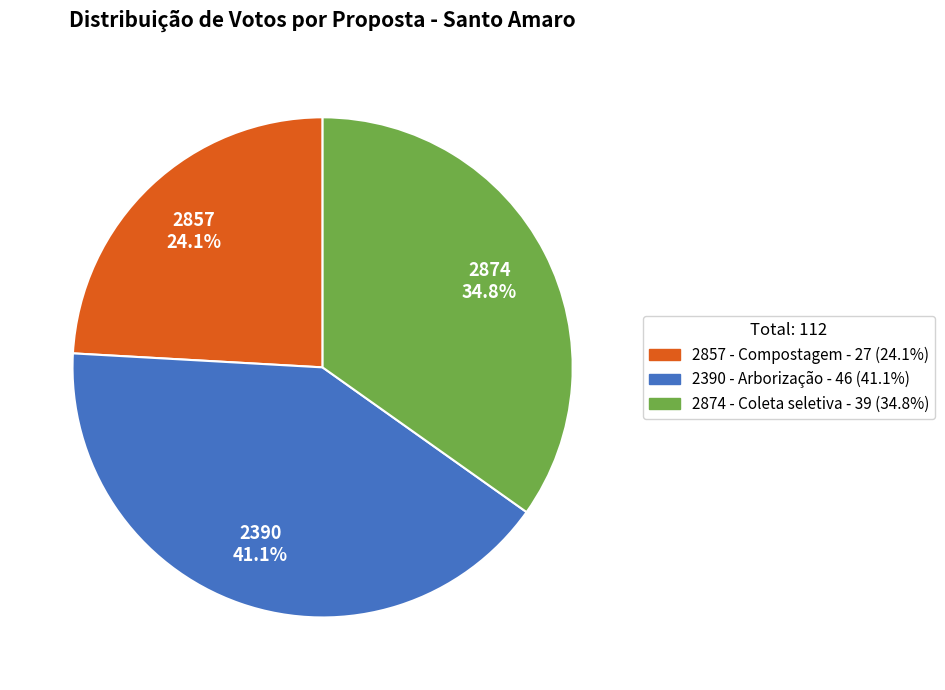

How much of the chart is everything except 2857?

75.9%